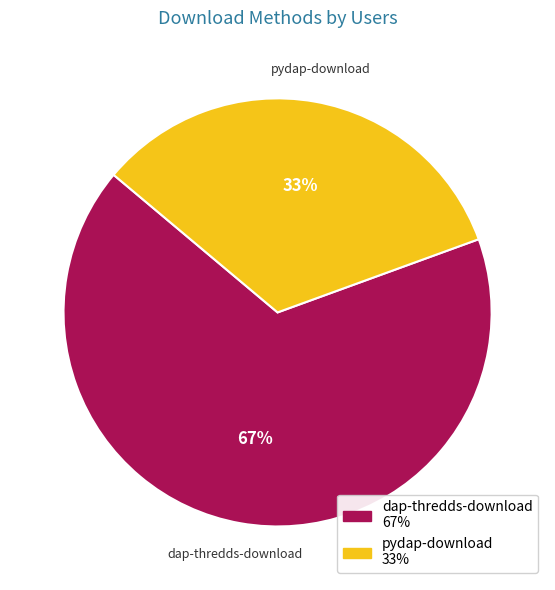

To the nearest percent, what percentage of the pie is dap-thredds-download?

67%